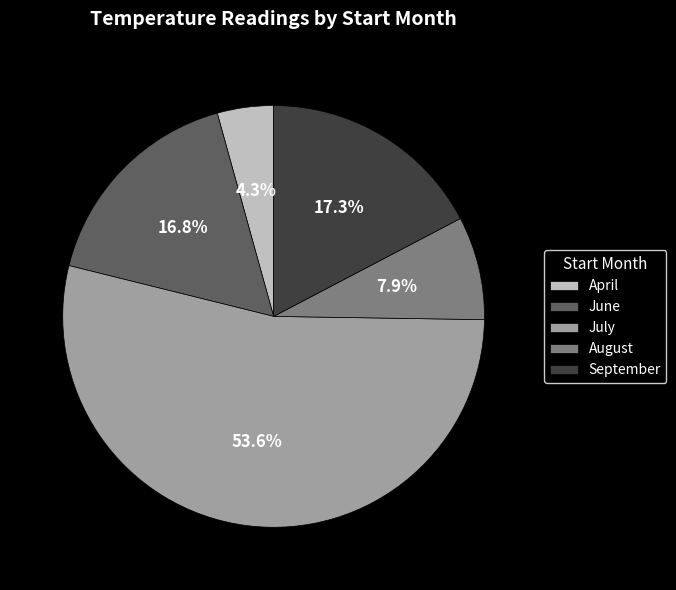

To the nearest percent, what is the average slice percentage?

20%